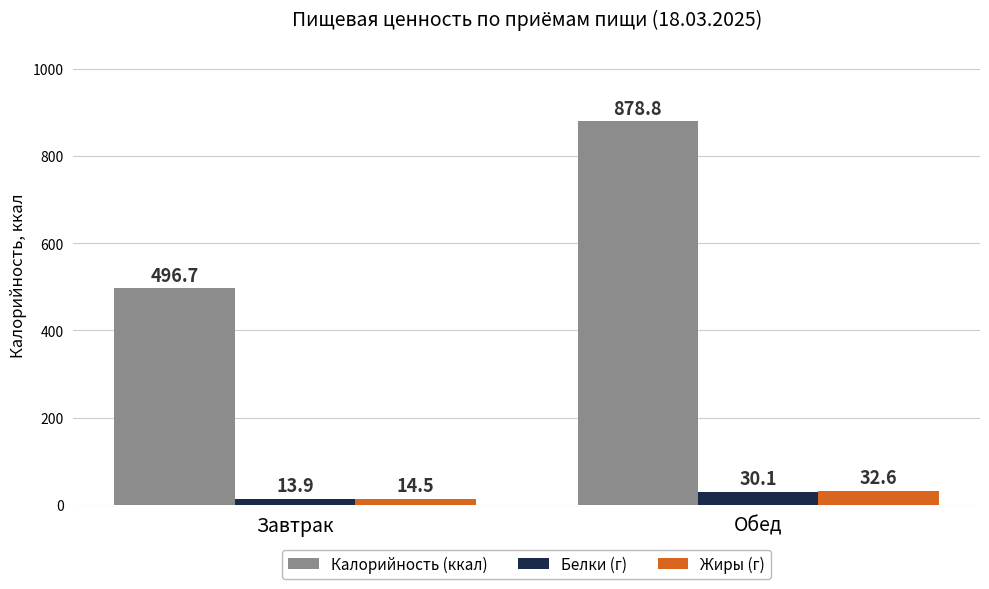

What is the approximate value of Калорийность (ккал) at Завтрак?

496.7